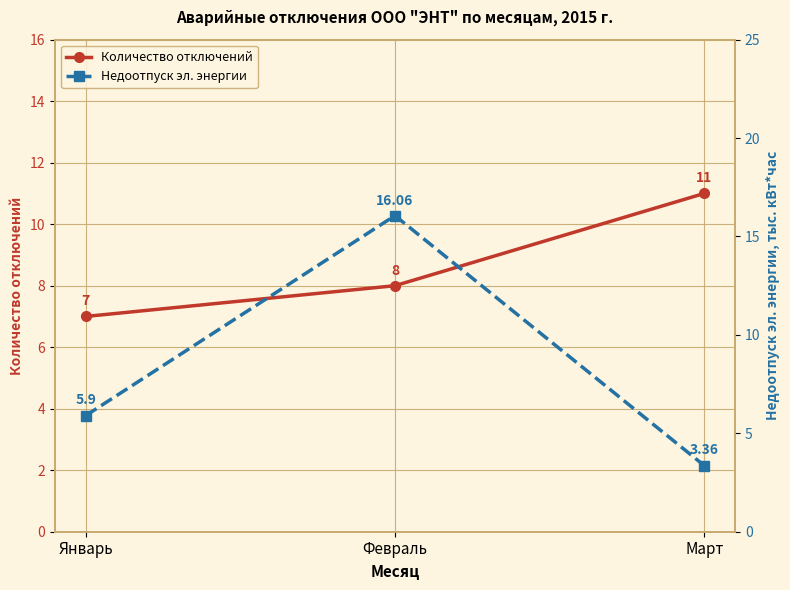

List the labels in order of Количество отключений value, largest first.

Март, Февраль, Январь